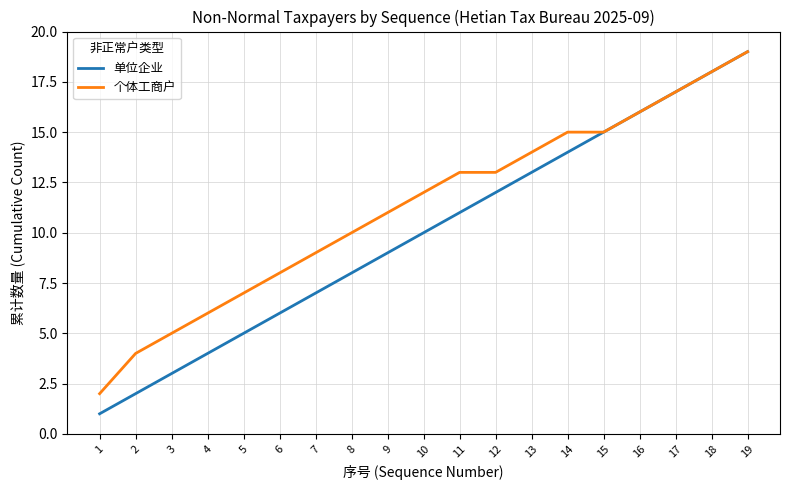

What is the difference between the highest and lowest values at 12?

1